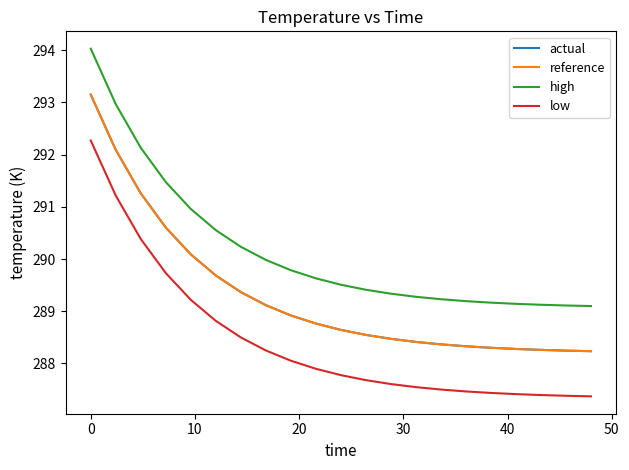

True or false: low and reference intersect in this chart.

False